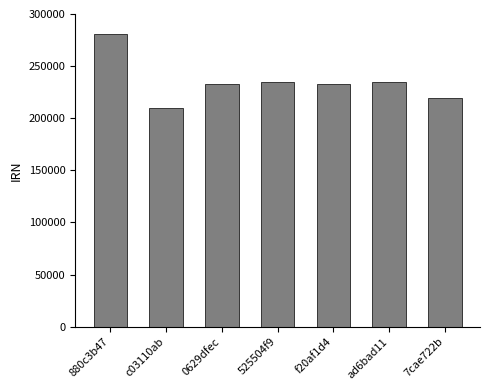

Does the chart contain any negative values?

No